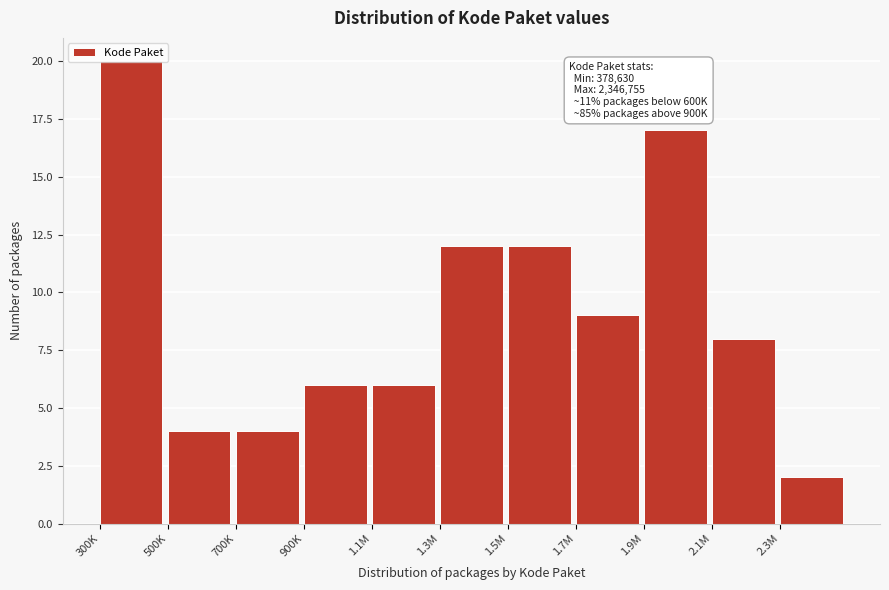

What is the difference between the second highest and second lowest values?

13